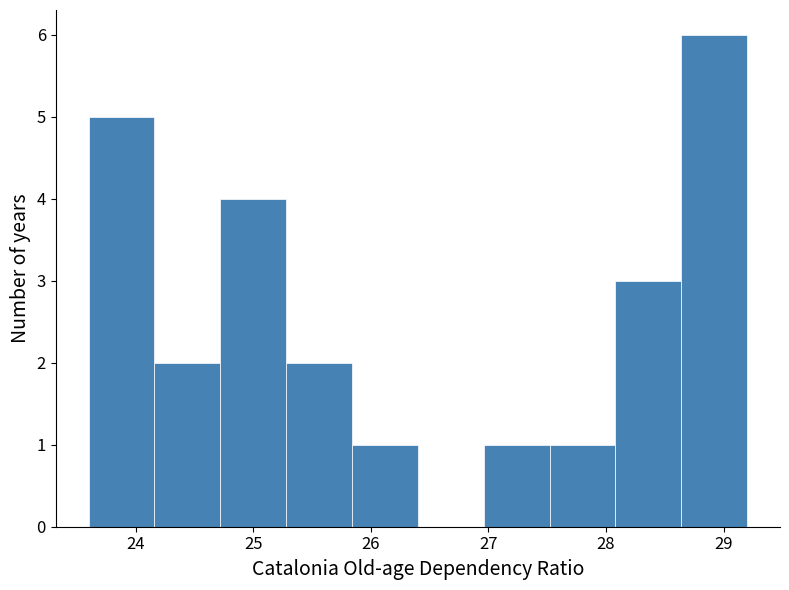

Reading left to right, list every bar in this chart as the range it spans on the x-axis followed by its height. Neither the bar edges nor the heights are printed on the chart, so give them approximately, as read against the axes.

23.60 to 24.16: 5
24.16 to 24.72: 2
24.72 to 25.28: 4
25.28 to 25.84: 2
25.84 to 26.40: 1
26.40 to 26.96: 0
26.96 to 27.52: 1
27.52 to 28.08: 1
28.08 to 28.64: 3
28.64 to 29.20: 6